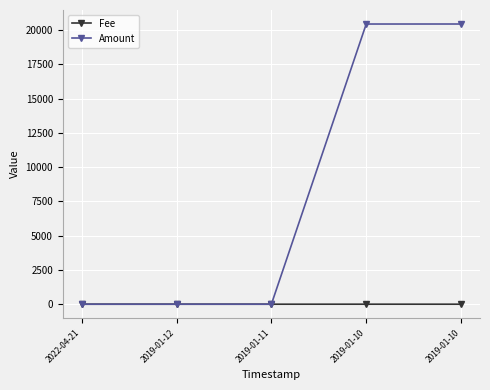

What are all the series names shown in the legend?

Fee, Amount